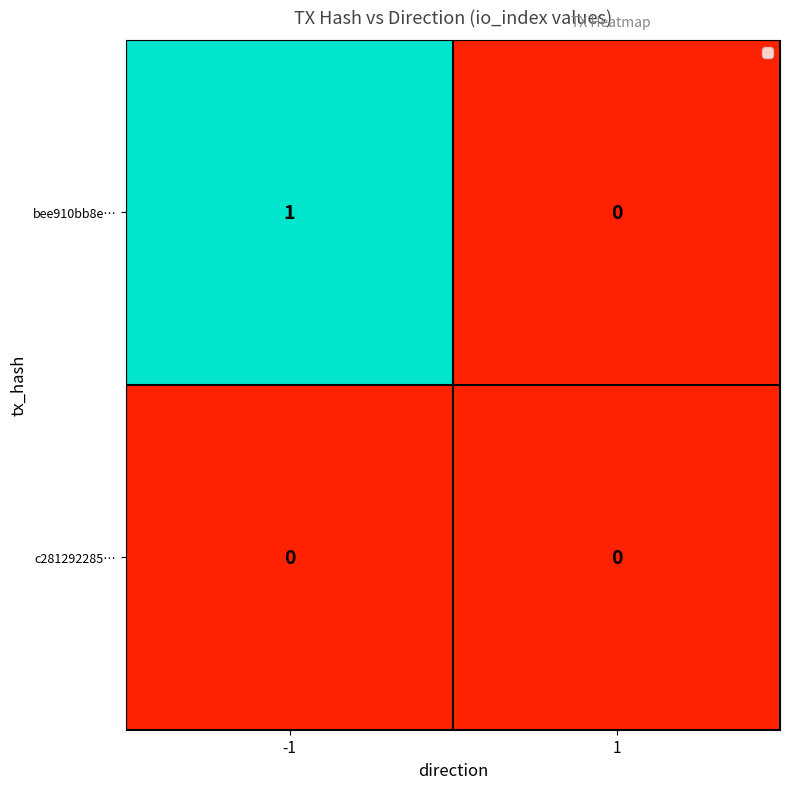

How many data points does each series have?

2